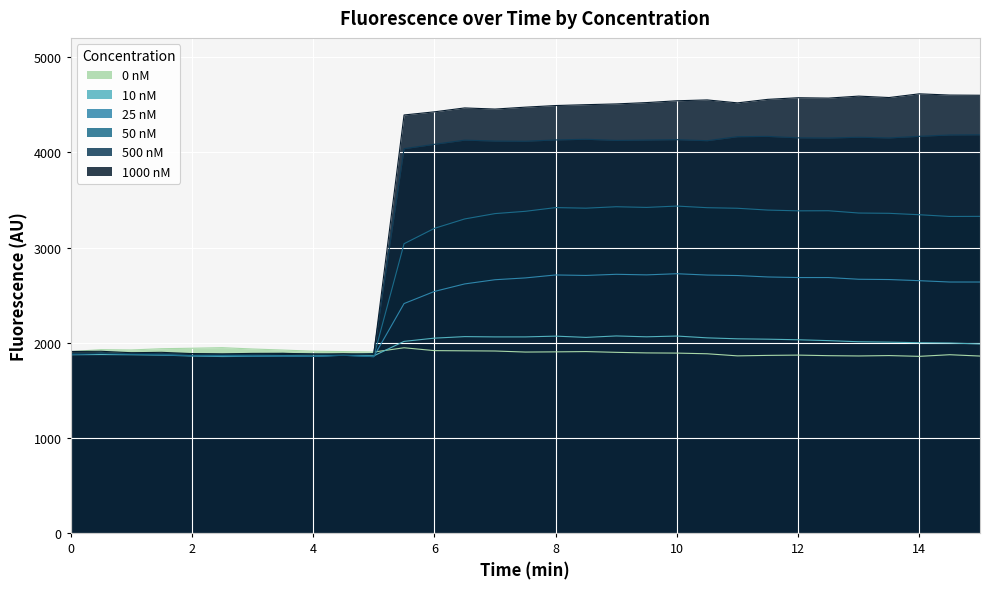

The value of 0 nM at 5.5 is 3197. True or false?

False